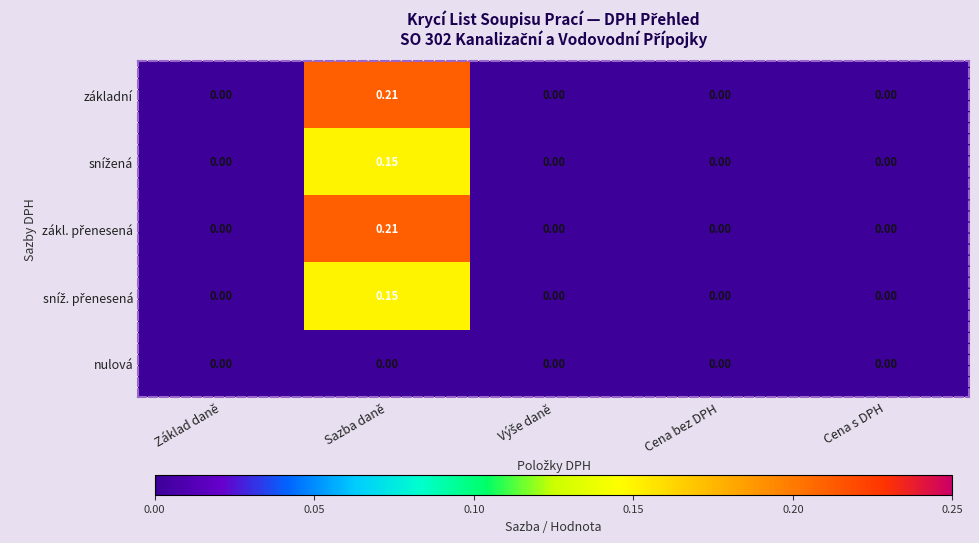

Which has a higher value, Cena s DPH or Sazba daně?

Sazba daně